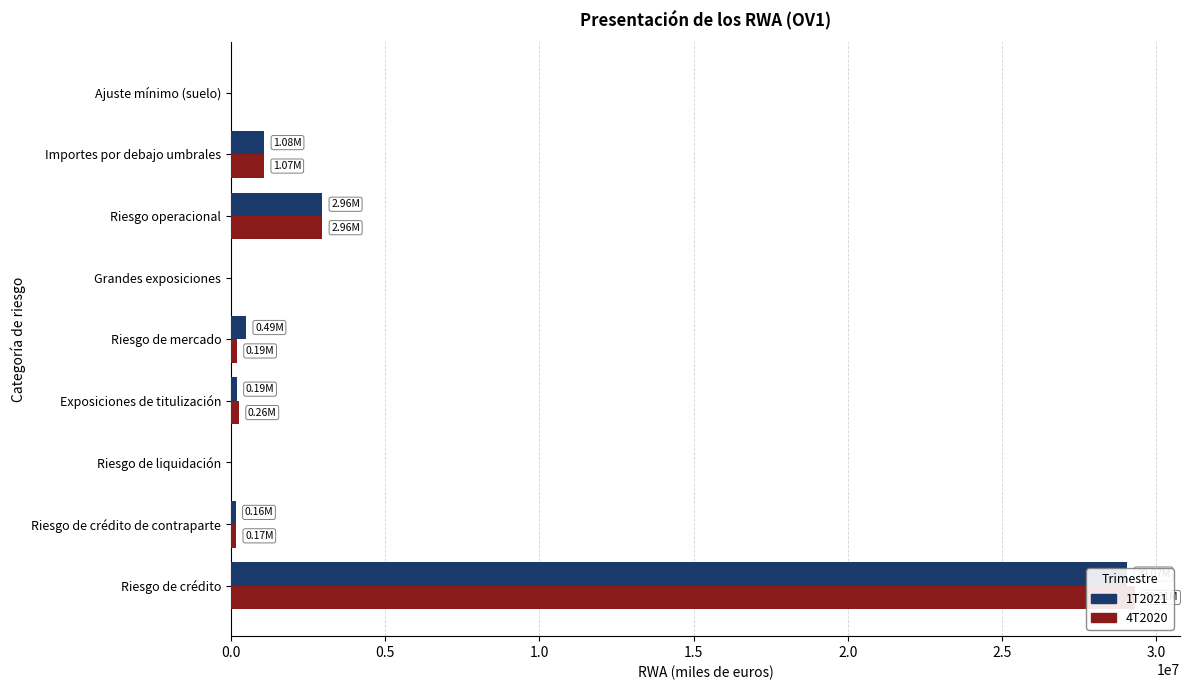

Which series changed the most between Exposiciones de titulización and Grandes exposiciones?

4T2020